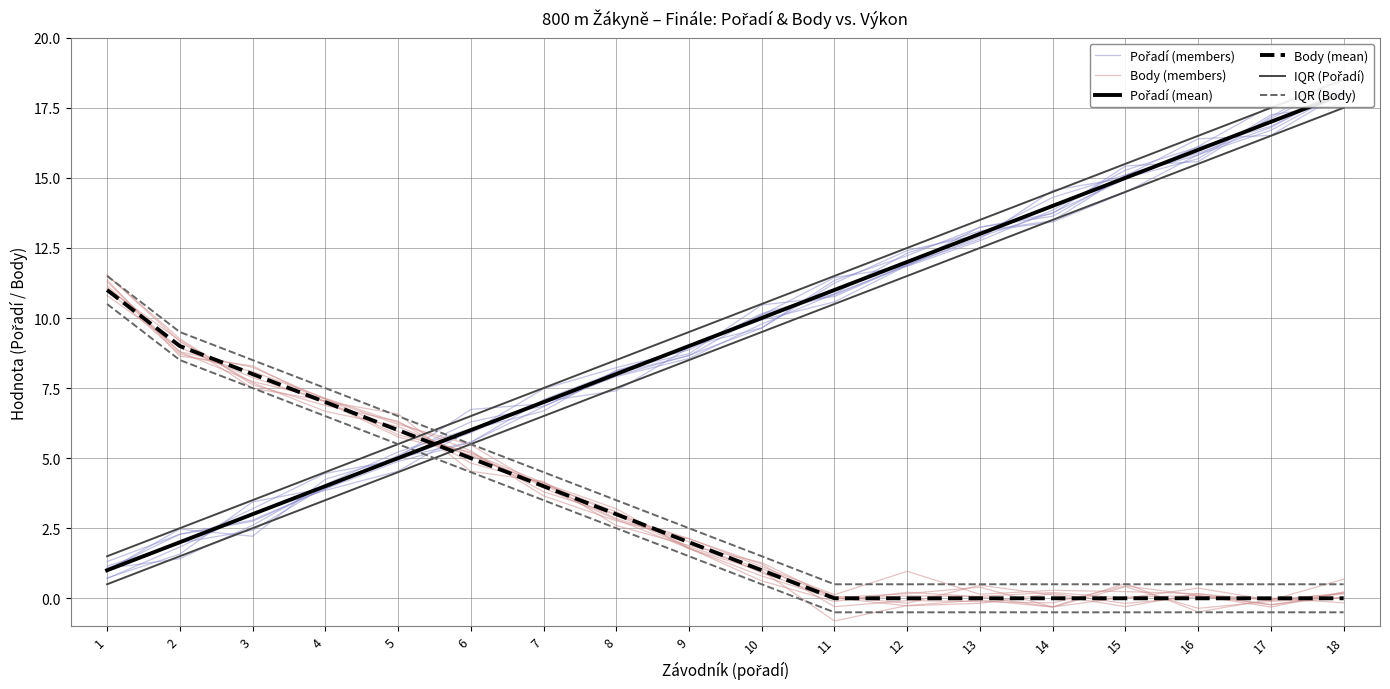

The value of IQR (Pořadí) at 5 is 2.1. True or false?

False